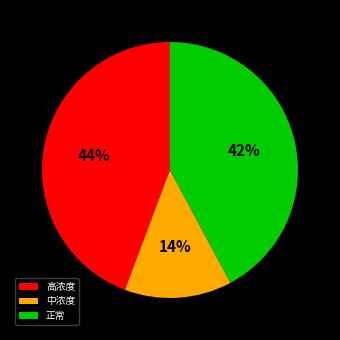

True or false: 中浓度 accounts for 1% of the total.

False